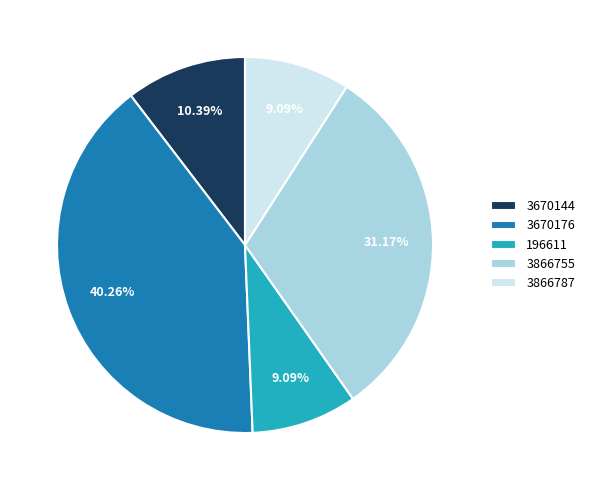

To the nearest percent, what is the difference between the largest and smallest slice percentages?

31%